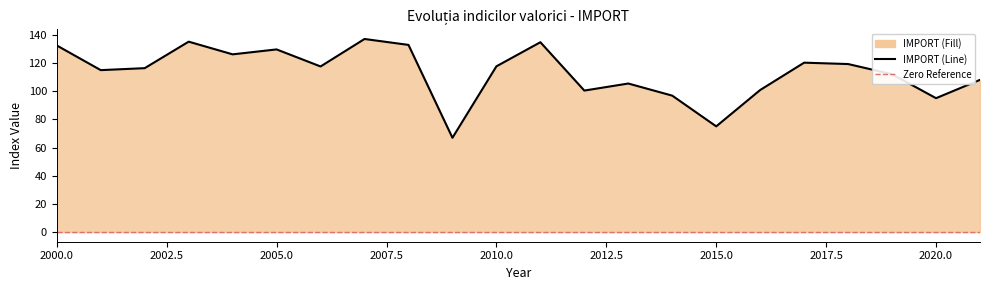

Reading right to left, transcribe all the data shown in this chart.

108.0	95.0	112.0	119.2	120.2	100.8	75.0	96.8	105.4	100.4	134.7	117.6	66.9	132.8	137.0	117.5	129.6	126.1	135.1	116.3	114.9	132.4